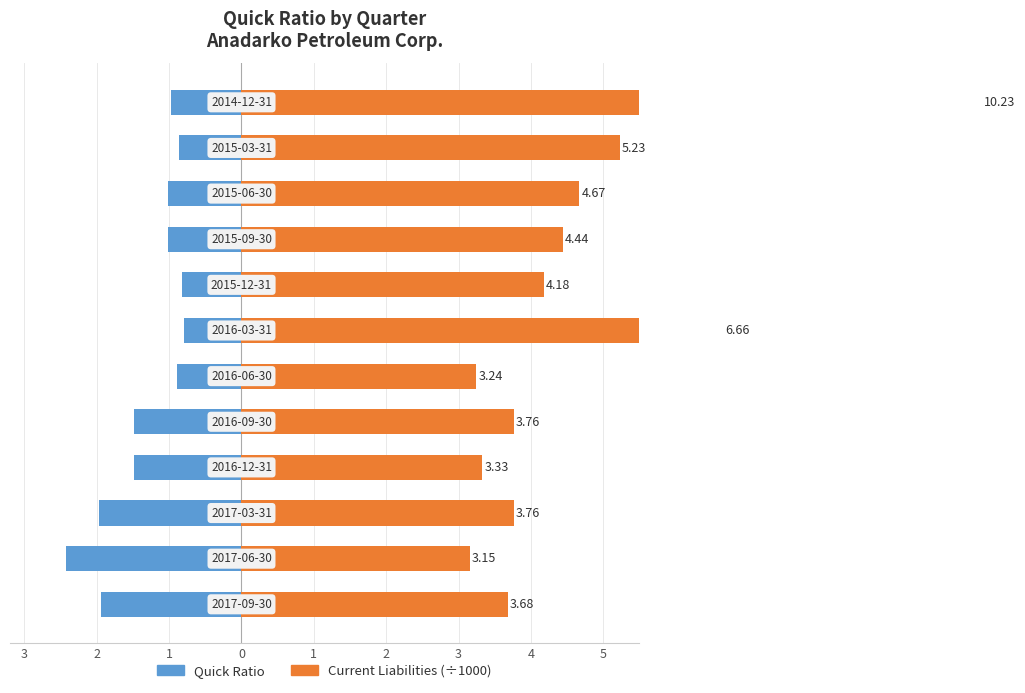

Which series has the widest spread of values?

Current Liabilities (B)